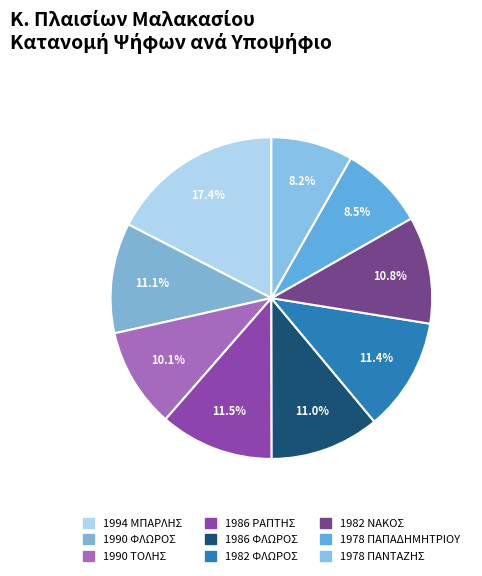

Is the sum of 1978 ΠΑΝΤΑΖΗΣ and 1982 ΦΛΩΡΟΣ greater than half?

No